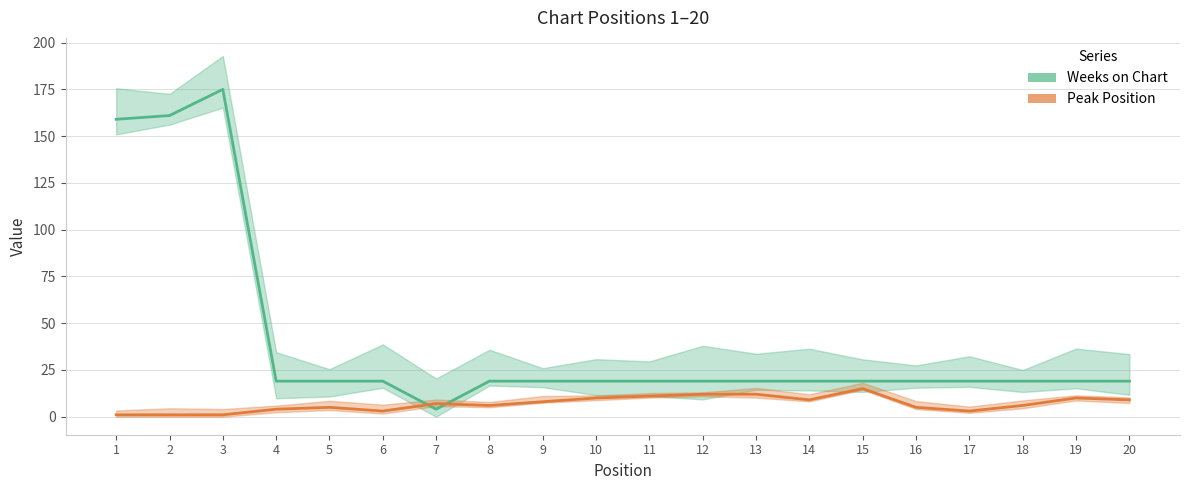

At which category is the sum across all series the highest?

3